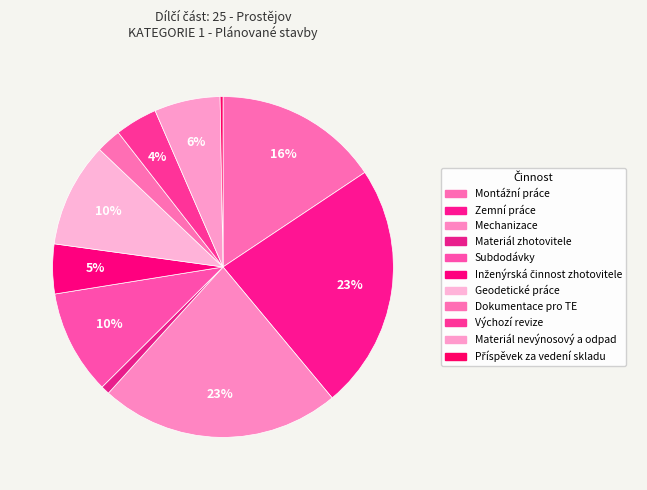

To the nearest percent, what portion does Materiál zhotovitele represent?

1%